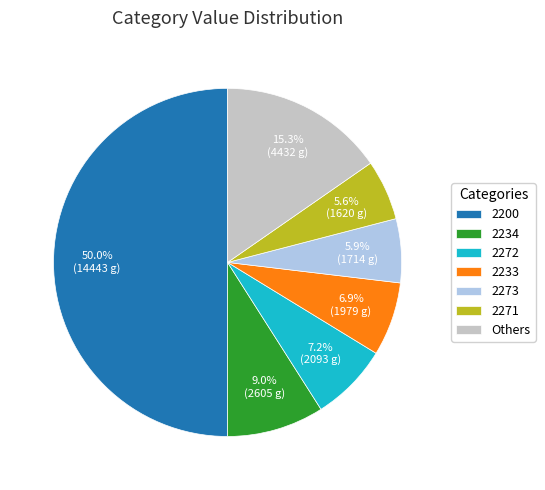

To the nearest percent, what portion does 2272 represent?

7%